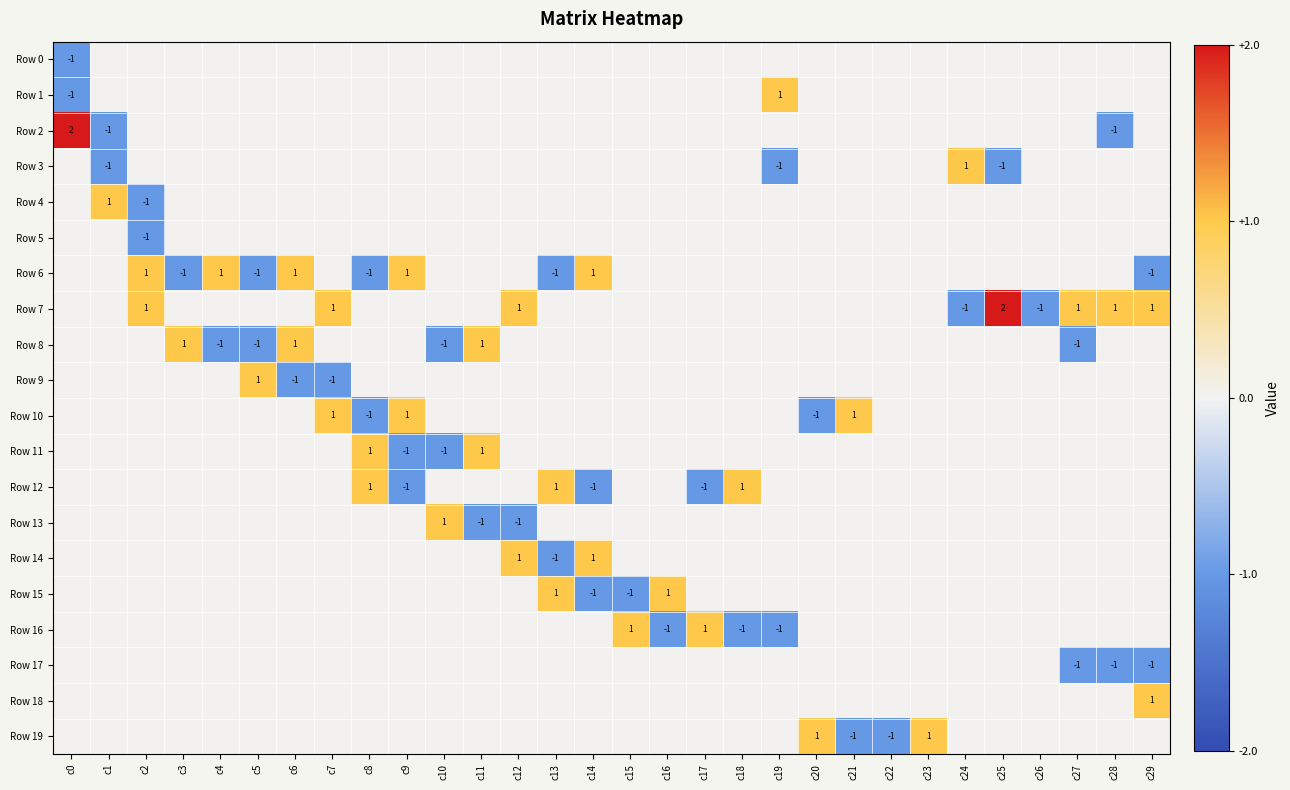

Count the number of categories in the chart.

30